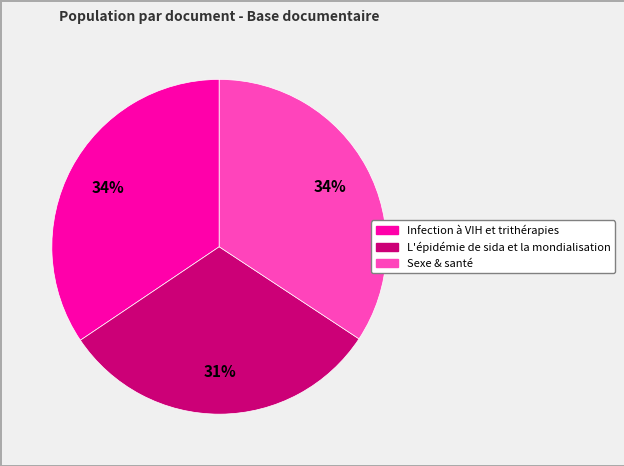

Count the number of slices in the pie.

3